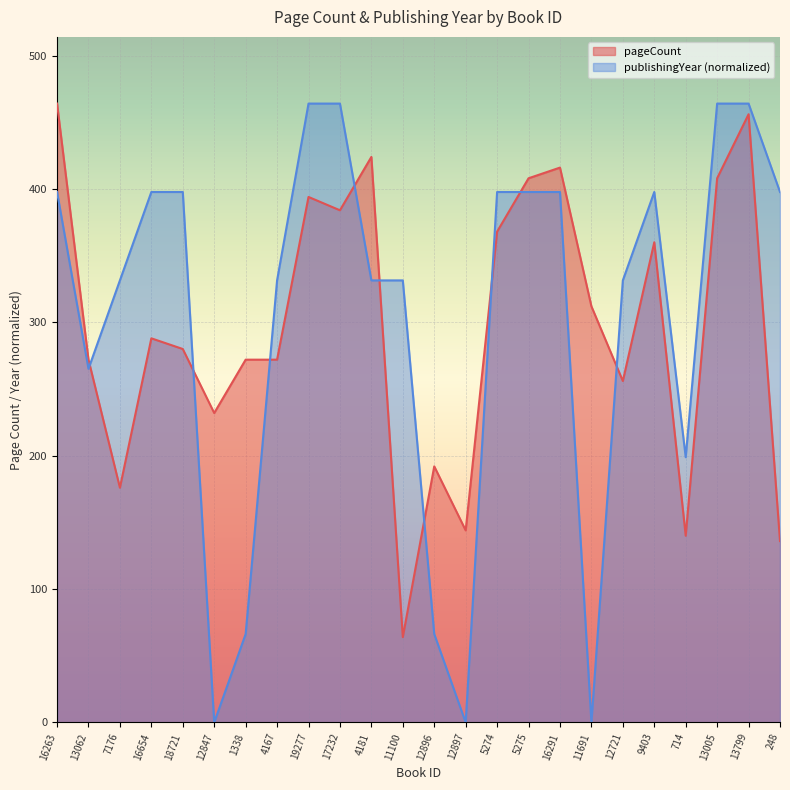

List the series in order of their overall mean, highest first.

publishingYear (normalized), pageCount